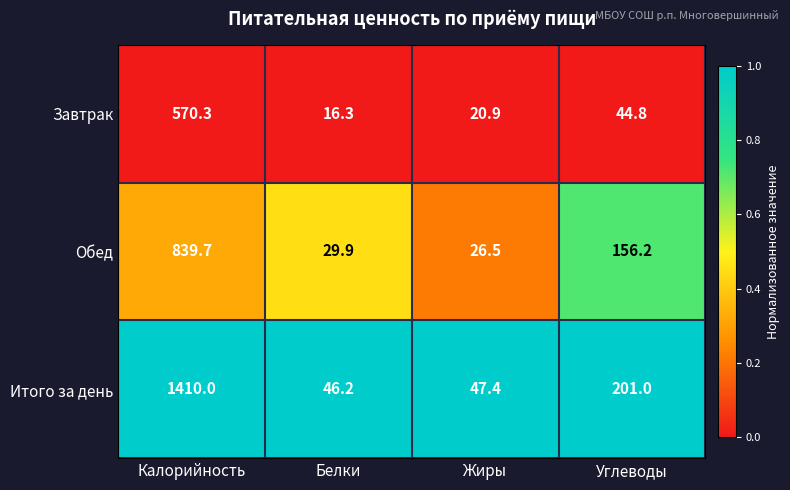

Between Белки and Углеводы, which series saw the biggest shift?

Итого за день